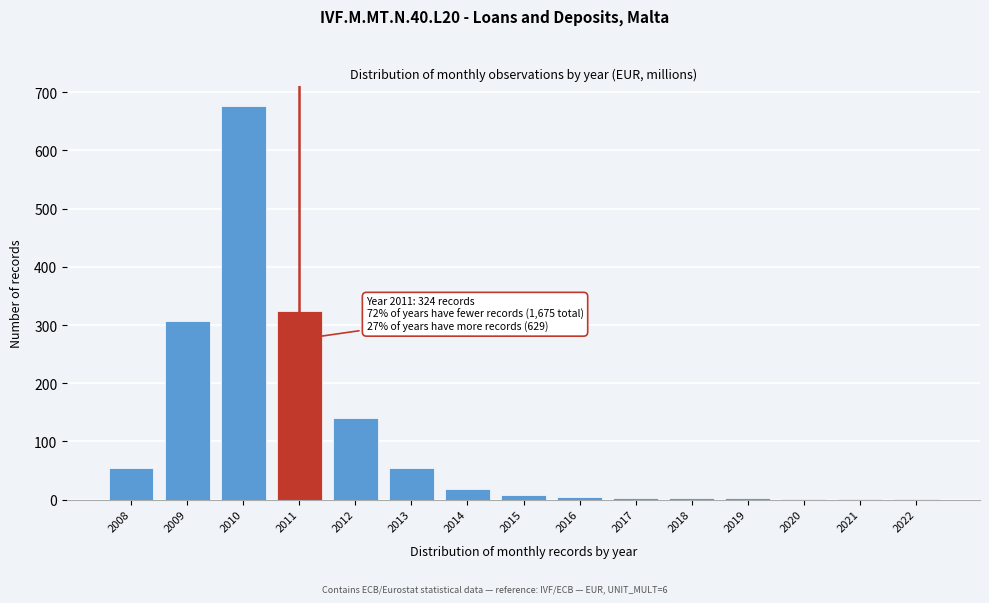

What value does the data have at 2011?

324